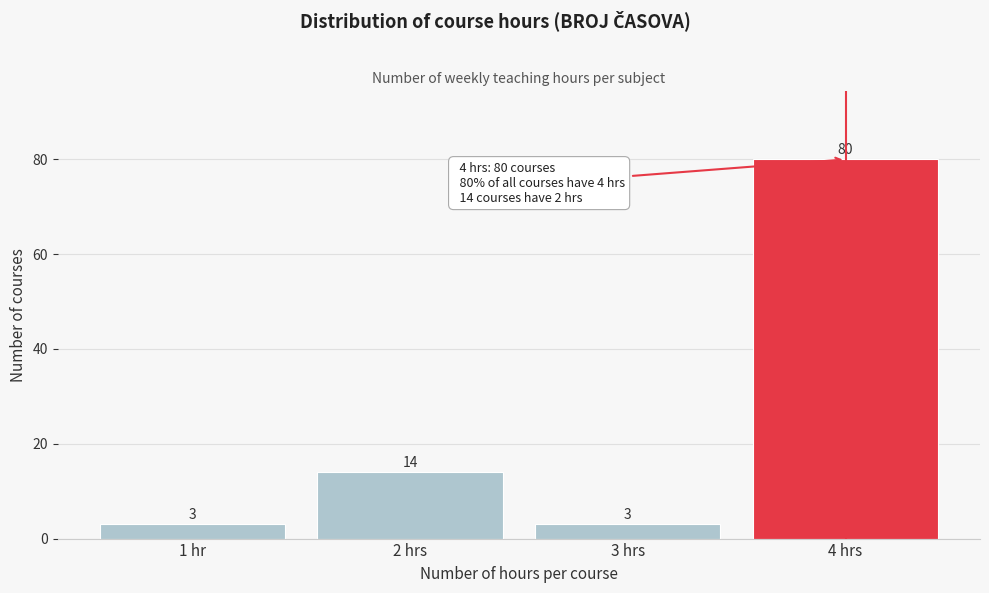

Reading left to right, what are all the values shown in this chart?

1 hr=3	2 hrs=14	3 hrs=3	4 hrs=80